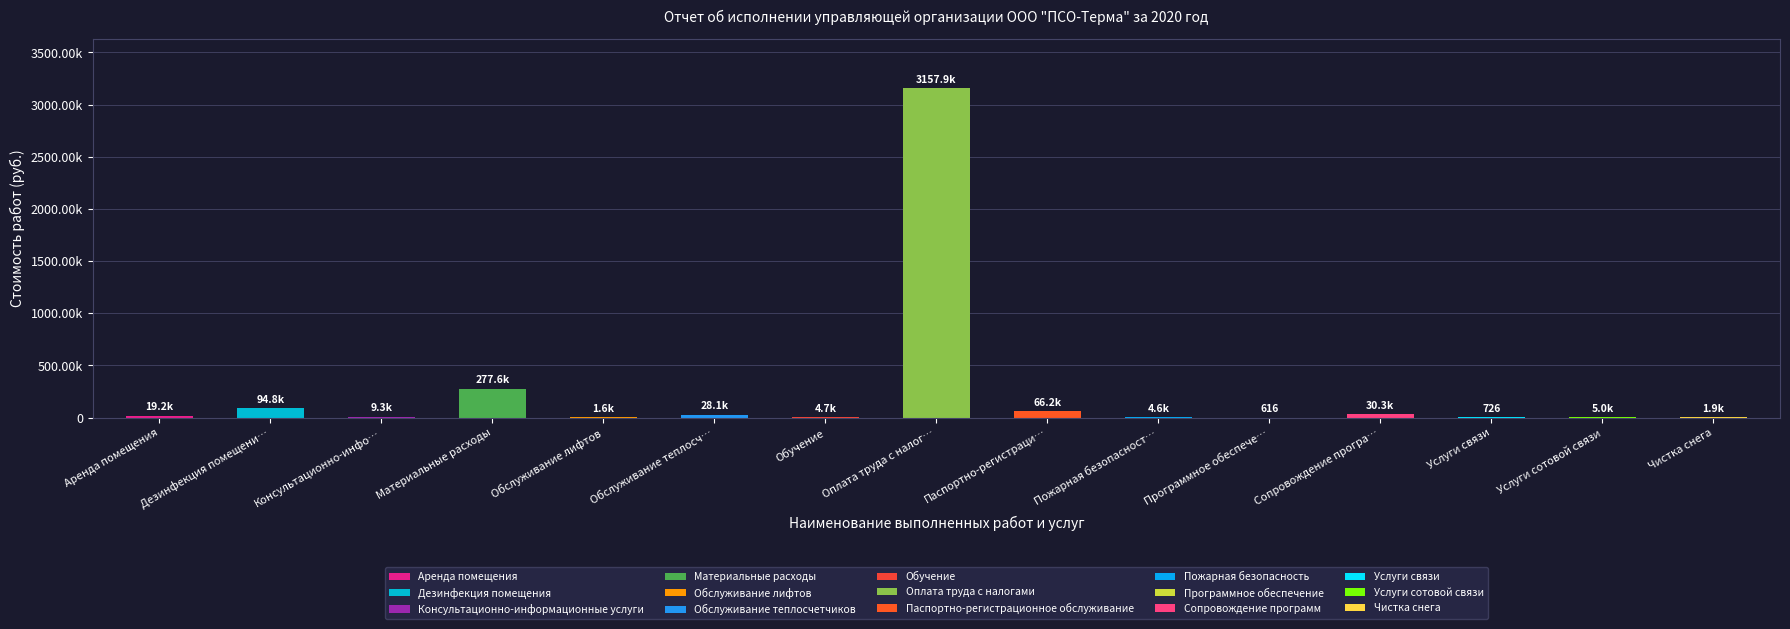

What is the label of the 5th bar from the left?

Обслуживание лифтов